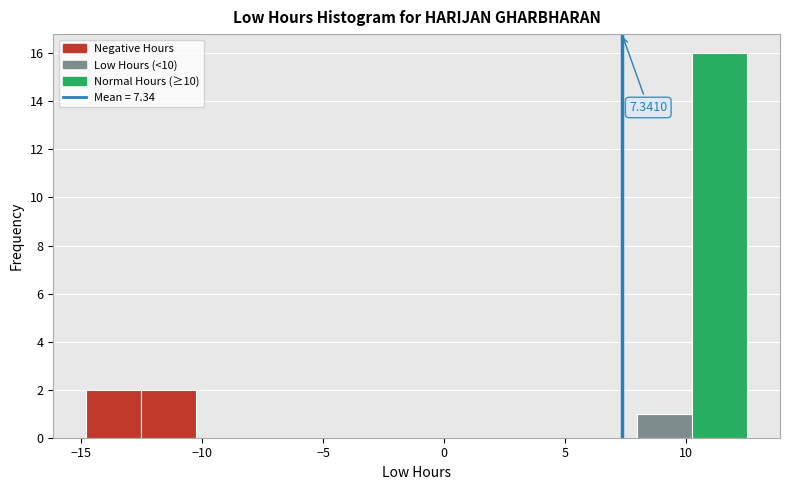

Which range on the x-axis has the tallest bar?

10.0 to 12.5